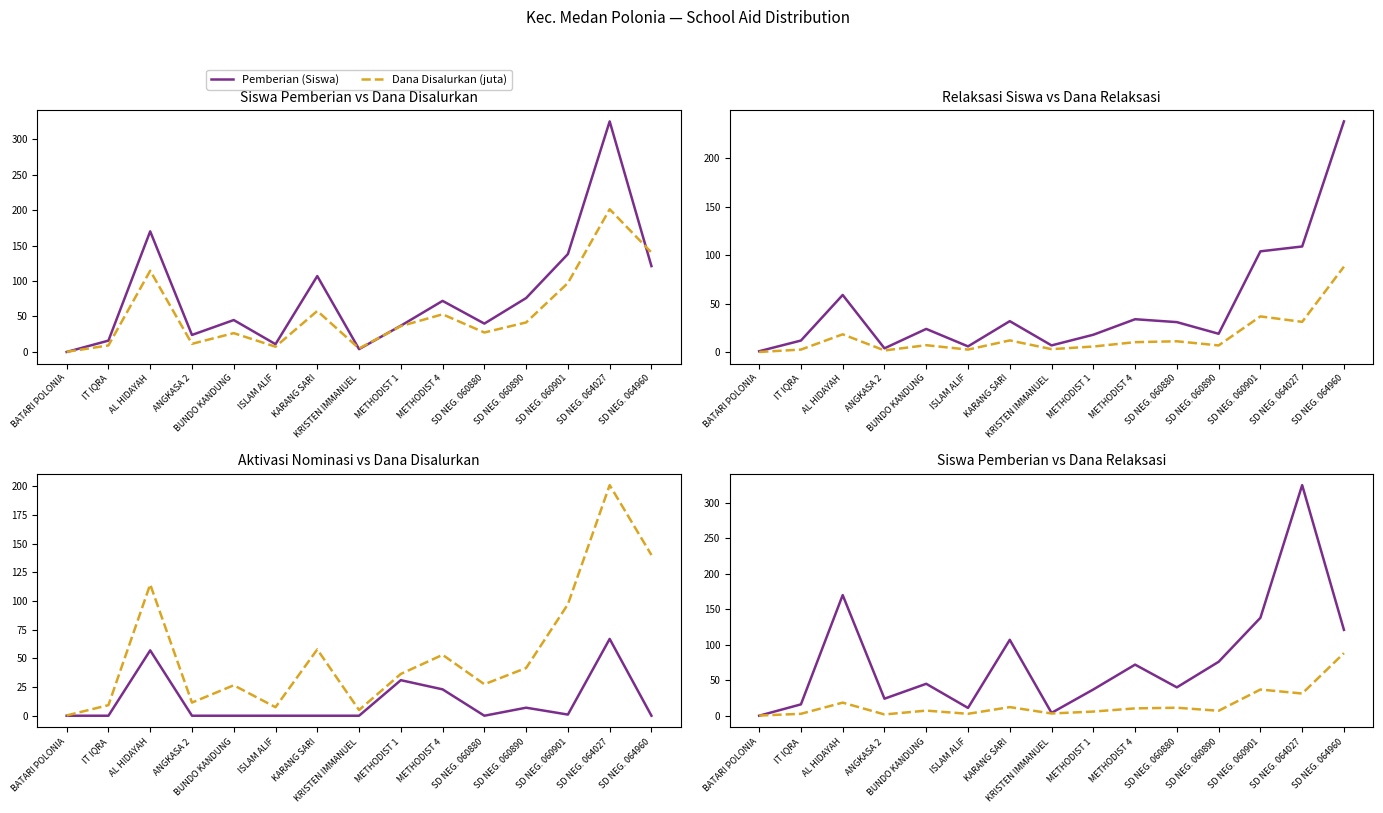

Between which two adjacent categories do Pemberian Relaksasi (Siswa) and Pemberian Dari Aktivasi Nominasi (Siswa) first intersect?

KRISTEN IMMANUEL and METHODIST 1